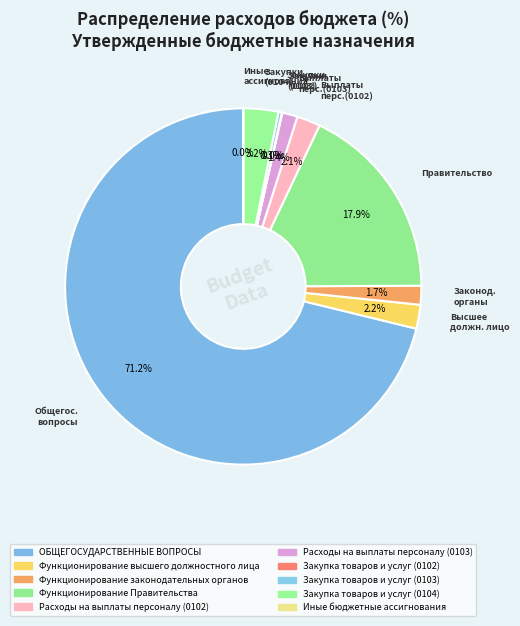

Which category has the smallest portion of the pie?

Иные бюджетные ассигнования